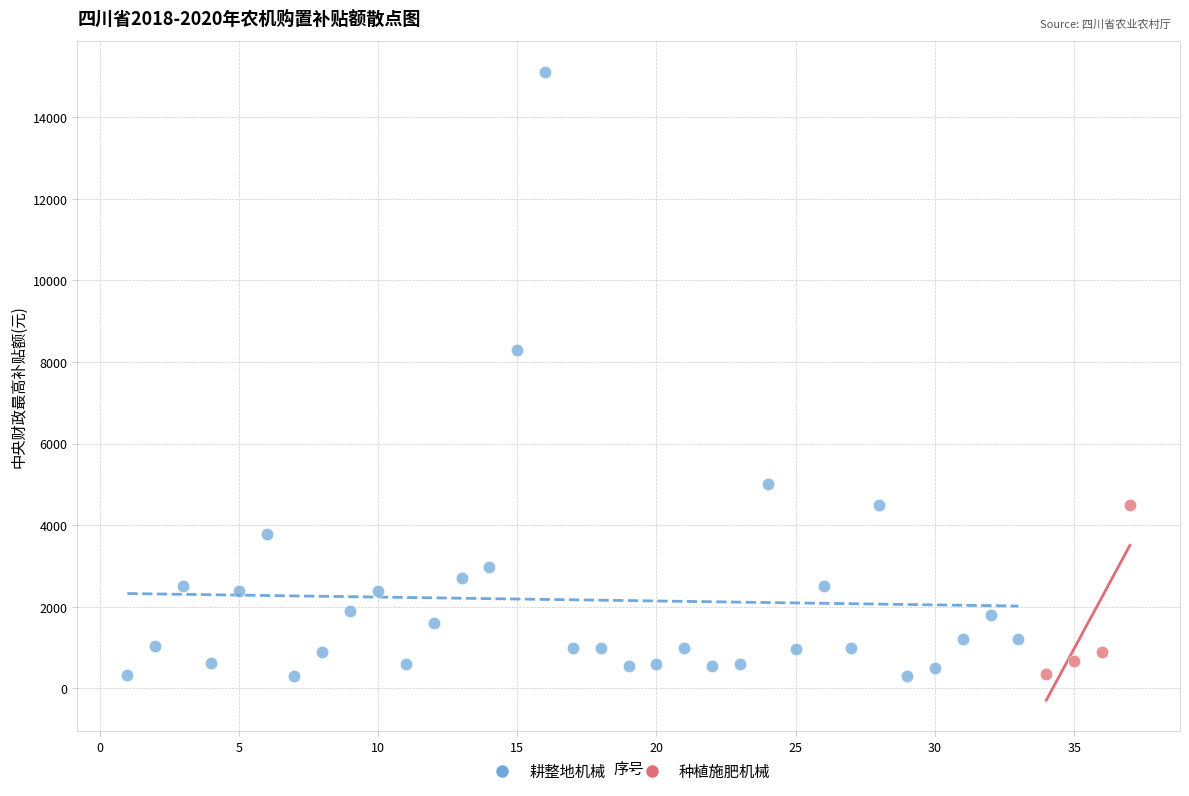

Which series has the largest Y range (max minus min)?

耕整地机械